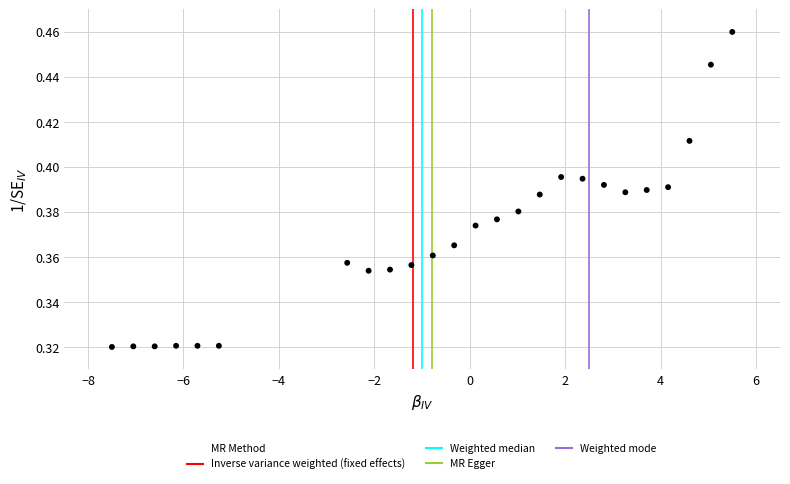

What is the range of X values (max minus min)?

13.0